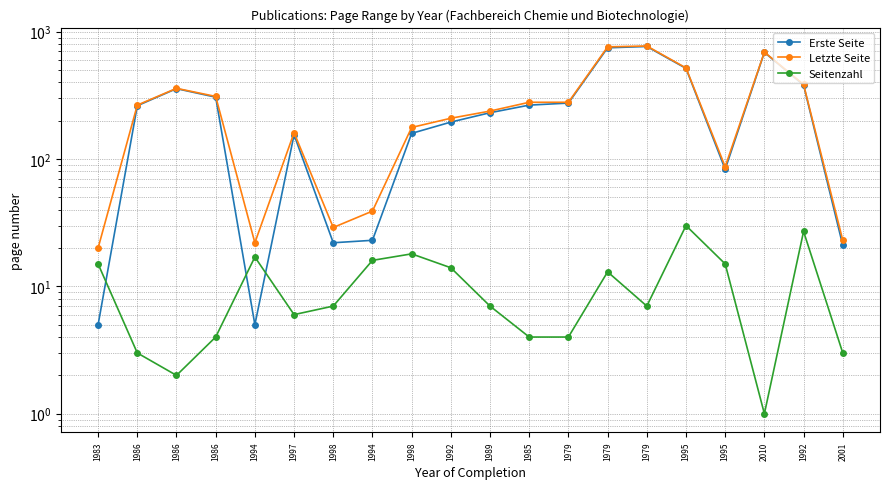

Between 1979 and 1979, which series saw the biggest shift?

Letzte Seite